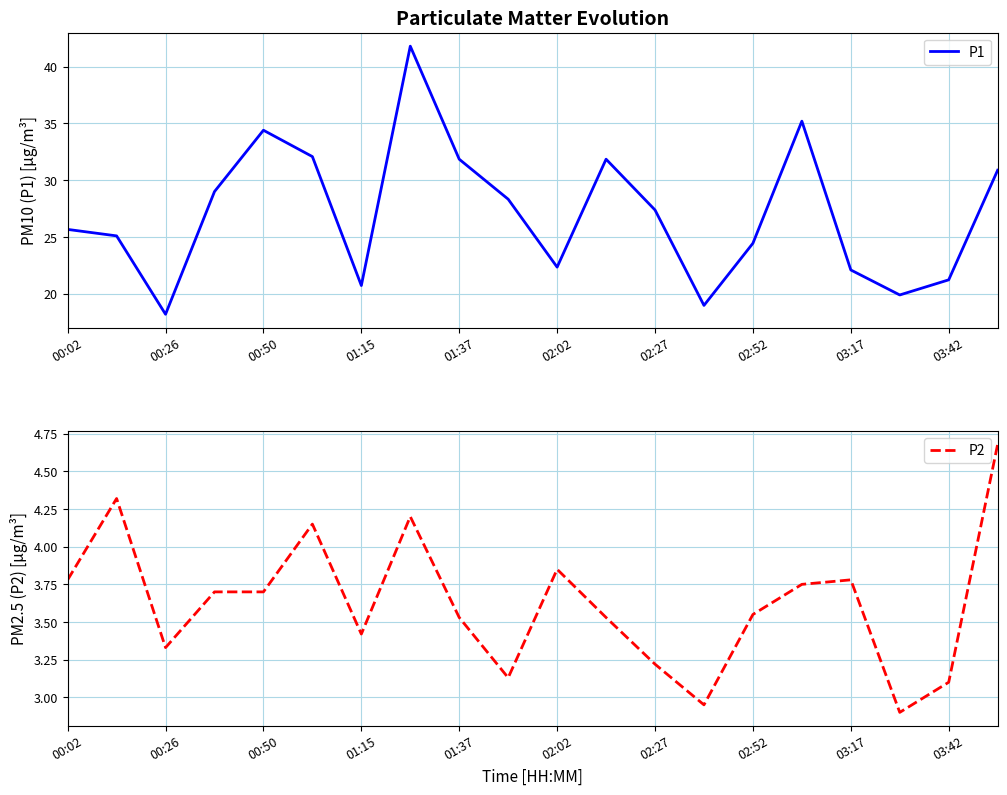

What is the value of the P1 point at the 16th from the left?

35.2